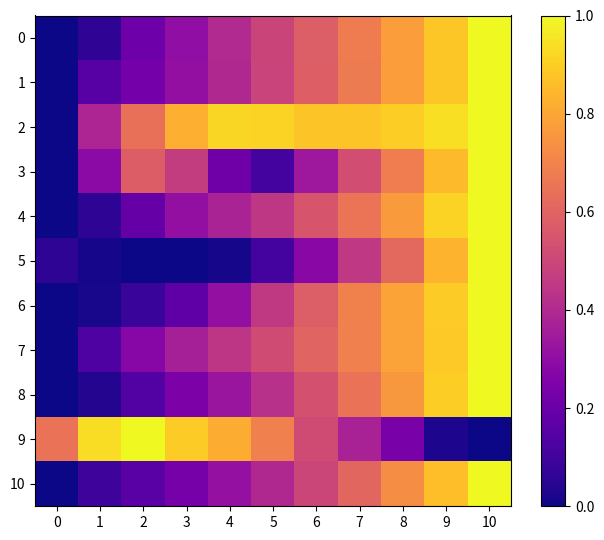

Count the number of categories in the chart.

11